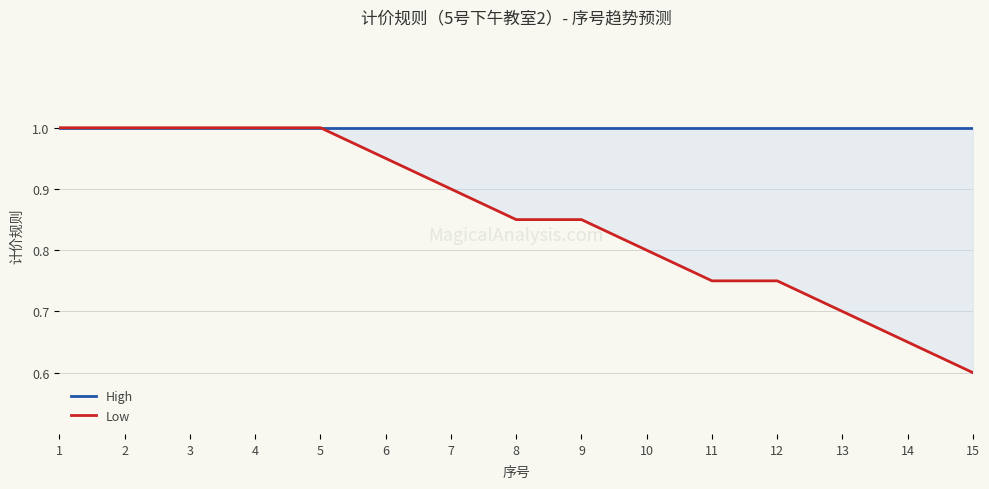

True or false: Low has more than 2 interior local peaks.

False